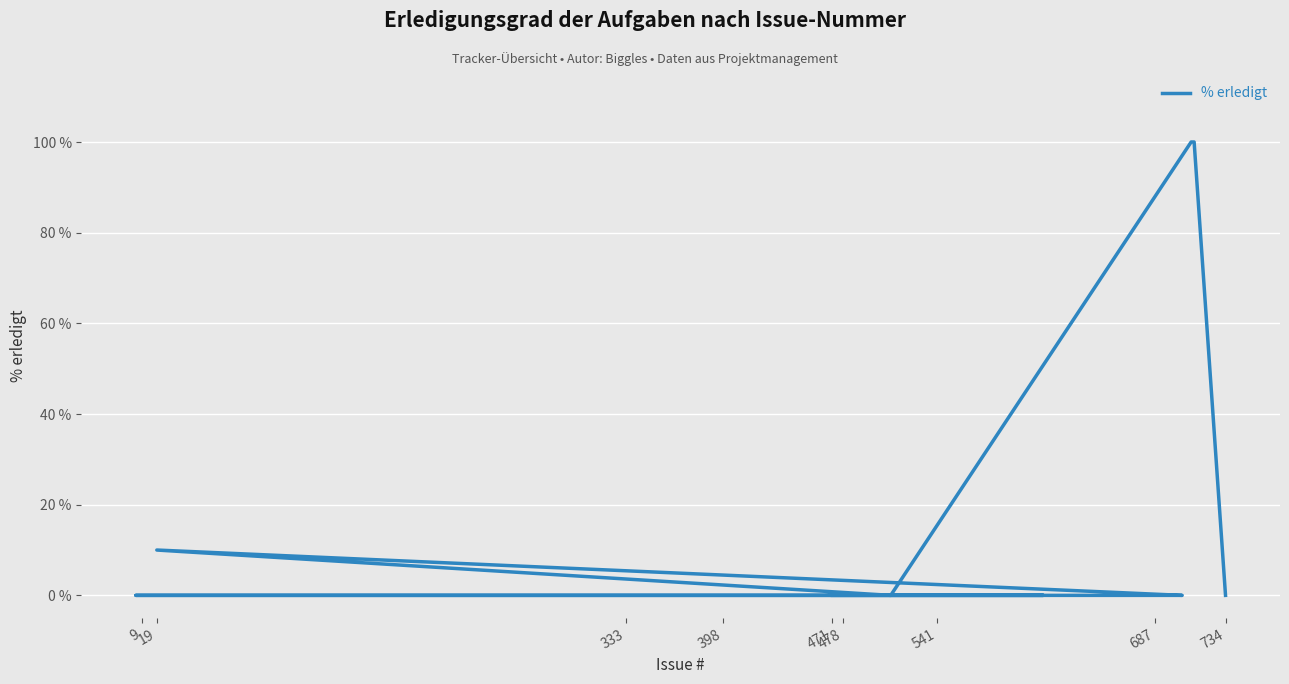

Does the chart display data point markers on the line(s)?

No